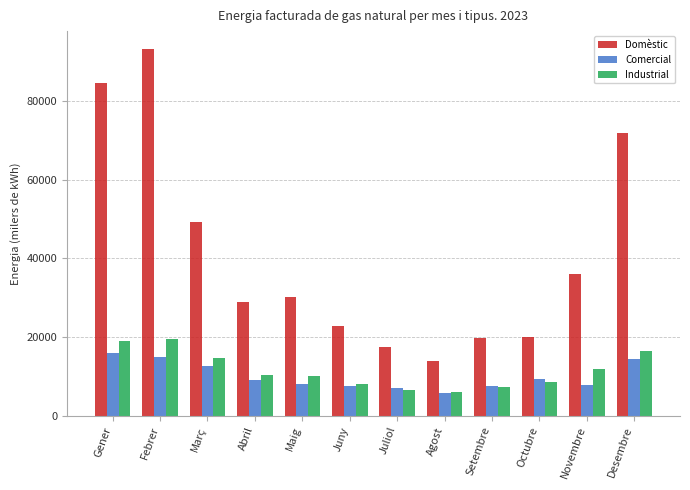

The Domèstic series shows 28888.0 at Abril. True or false?

True